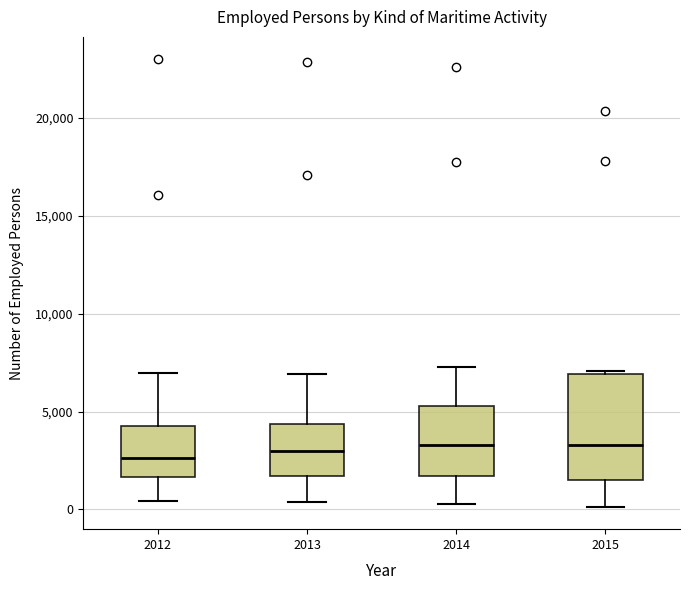

Comparing the boxes themselves (not the whiskers), which one is the tallest?

2015